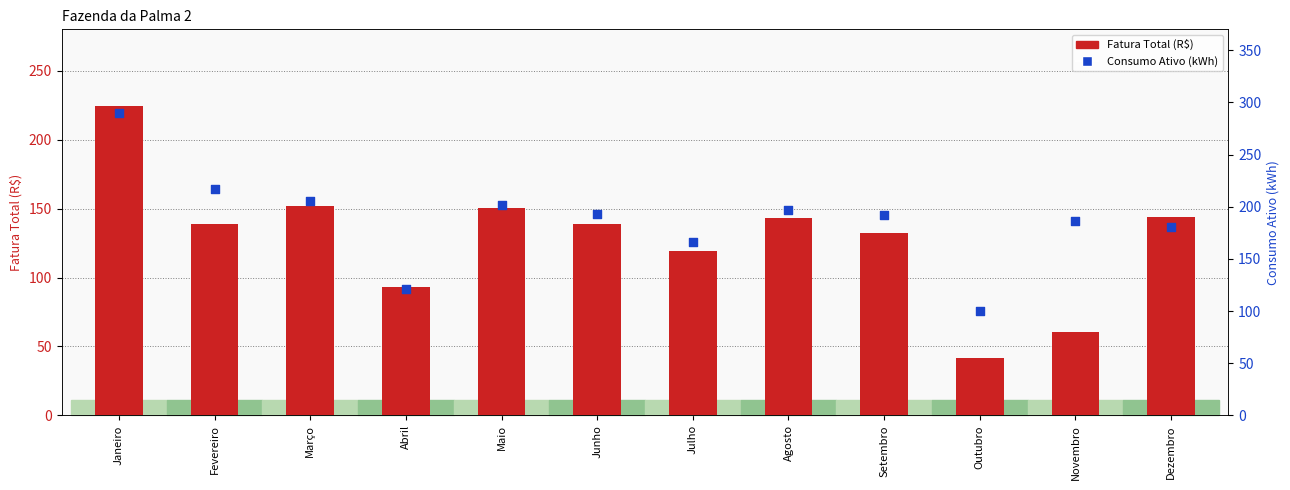

What are all the series names shown in the legend?

Fatura Total (R$), Consumo Ativo (kWh)